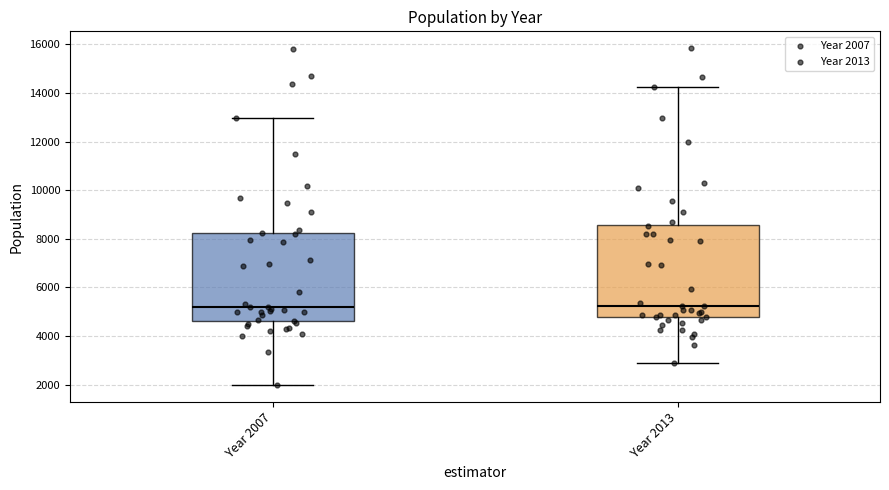

Where is the lower edge of the box for Year 2013 on the y-axis? The values are not printed on the chart, so give them approximately, as read against the axis.

4800